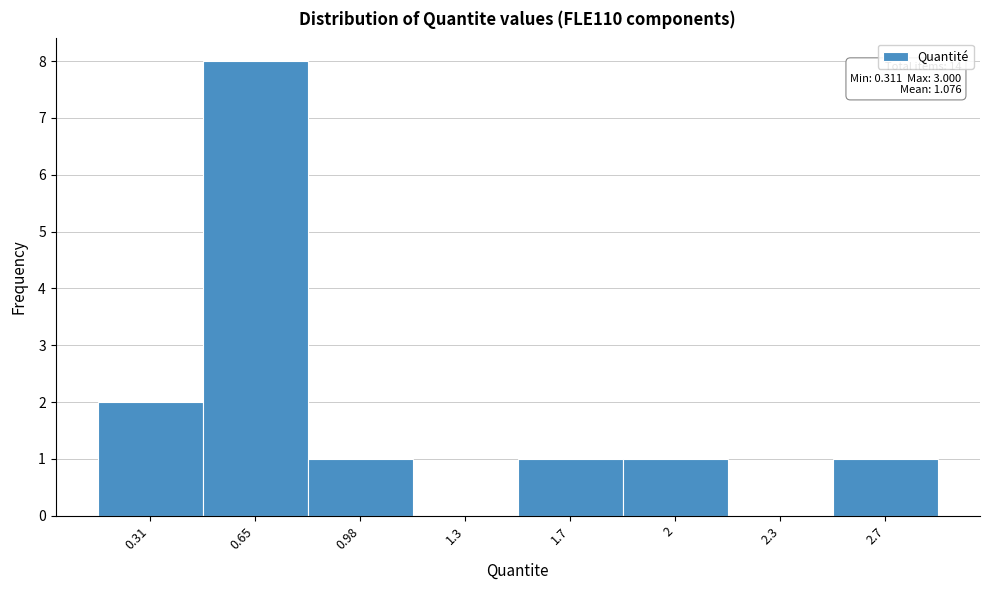

Reading right to left, what are all the values shown in this chart?

2.7=1	2.3=0	2=1	1.7=1	1.3=0	0.98=1	0.65=8	0.31=2